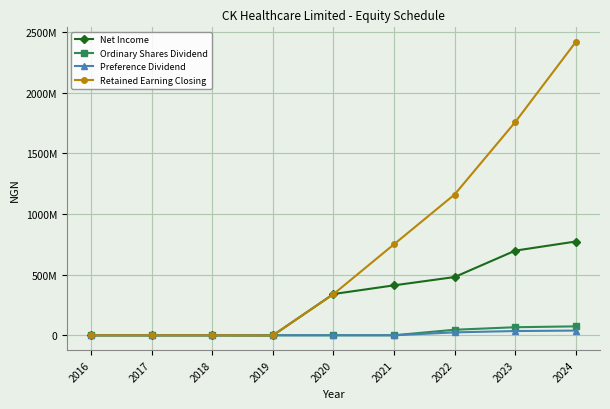

Does the chart display data point markers on the line(s)?

Yes